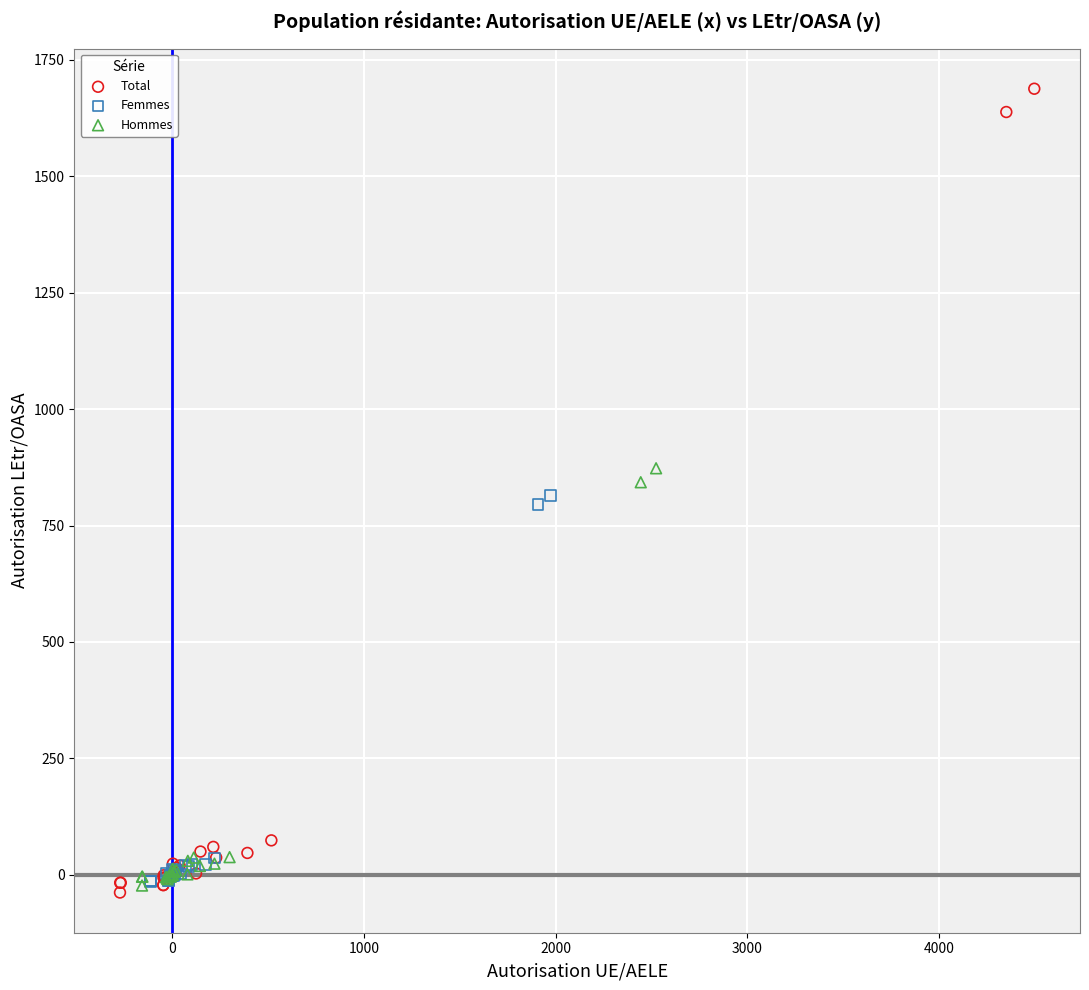

What are all the series names shown in the legend?

Total, Femmes, Hommes